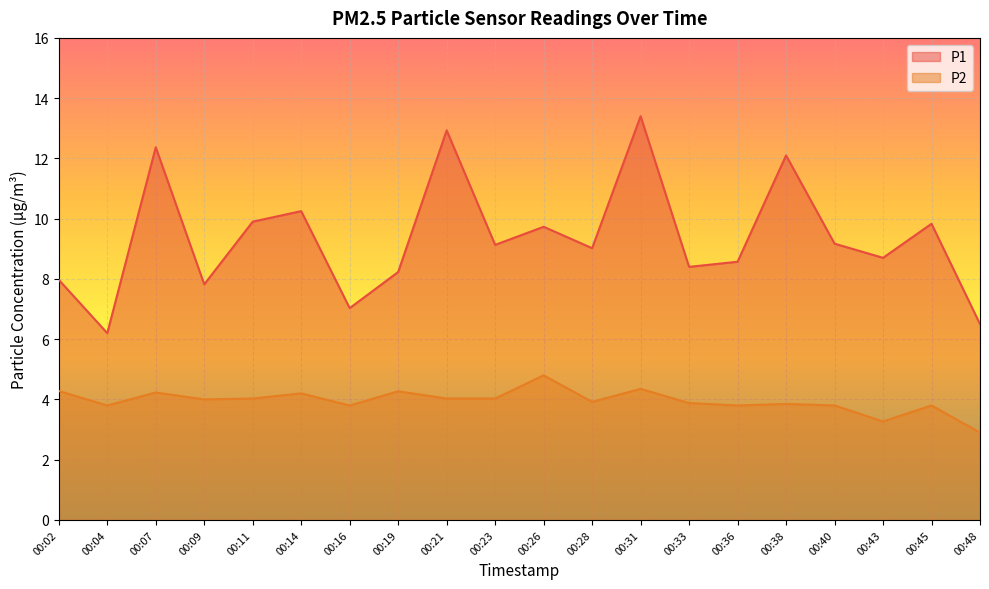

In P2, how many points are lower than both neighbors (excluding endpoints)?

6